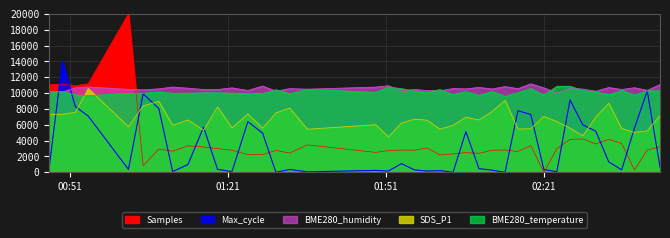

How many categories are shown in the chart?

40